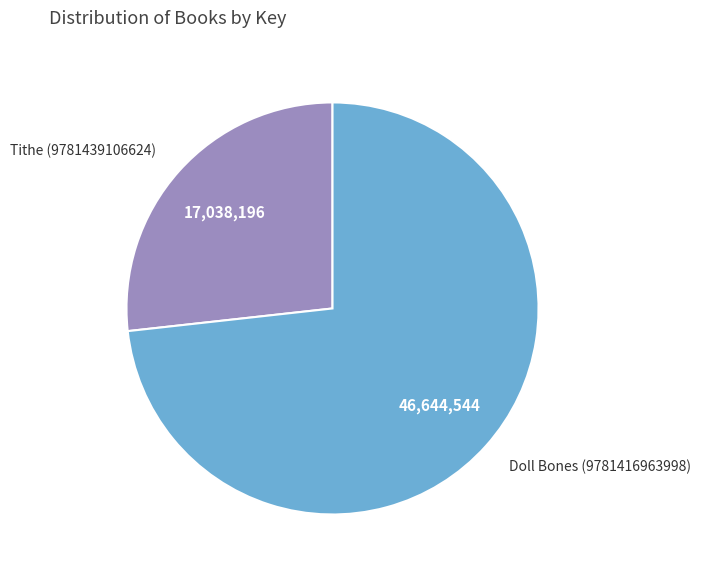

What is the largest slice in the pie chart?

Doll Bones (9781416963998)